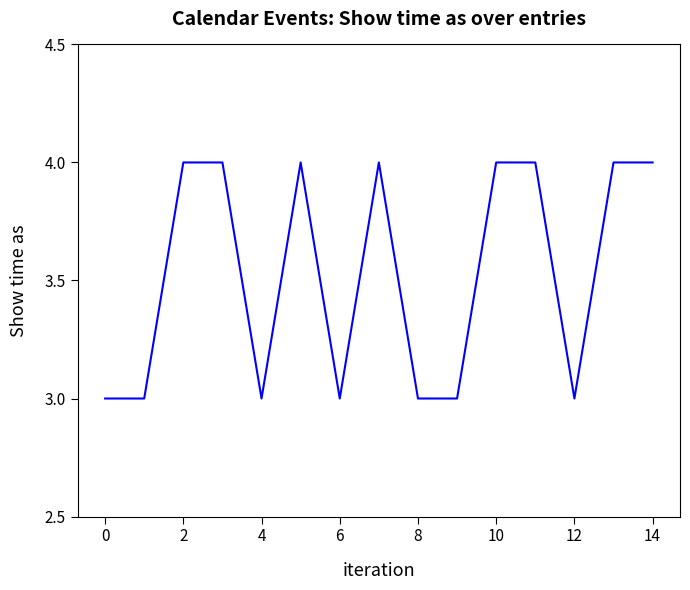

How many values are below 4?

7